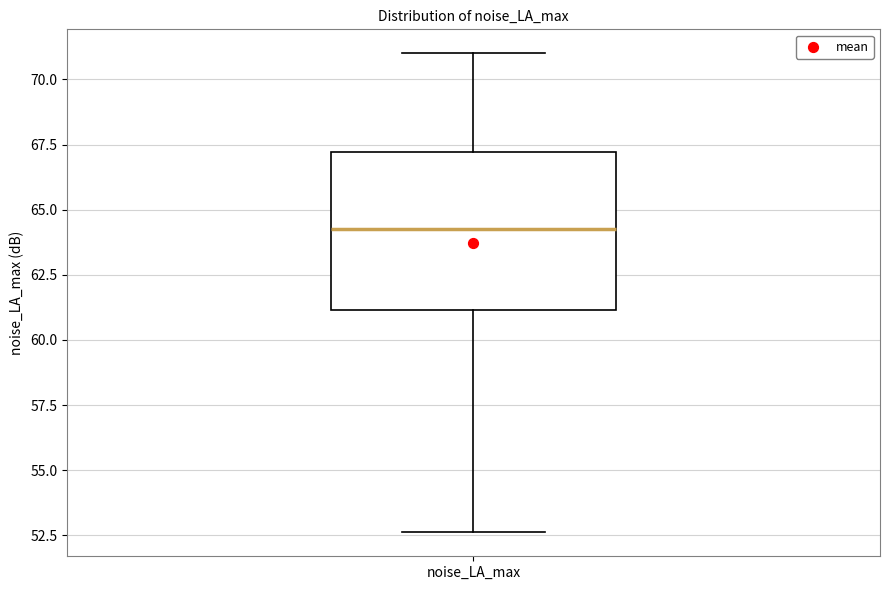

Transcribe this box plot: give where the median line is, the range the box spans, and where the two whiskers end, as read against the y-axis. The values are not printed on the chart, so give them approximately, as read against the axis.

median 64.5, box 61.0 to 67.0, whiskers 52.5 to 71.0